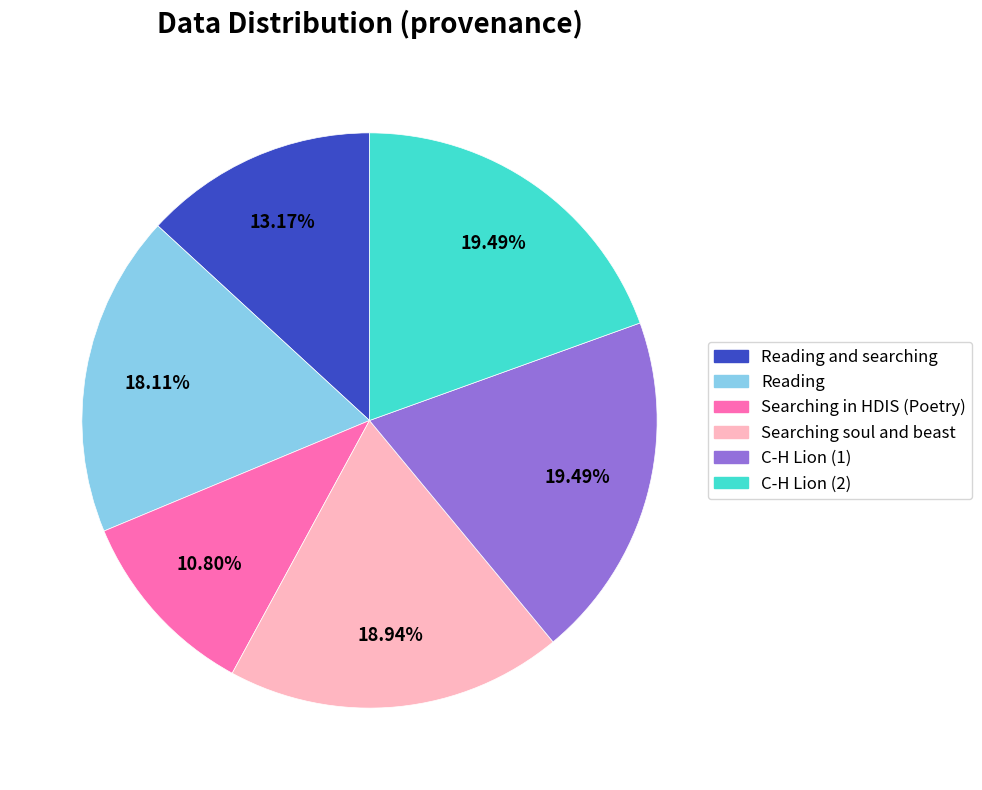

Does any single category account for the majority?

No